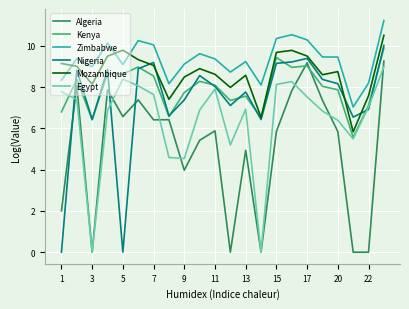

How many distinct data groups are displayed?

6